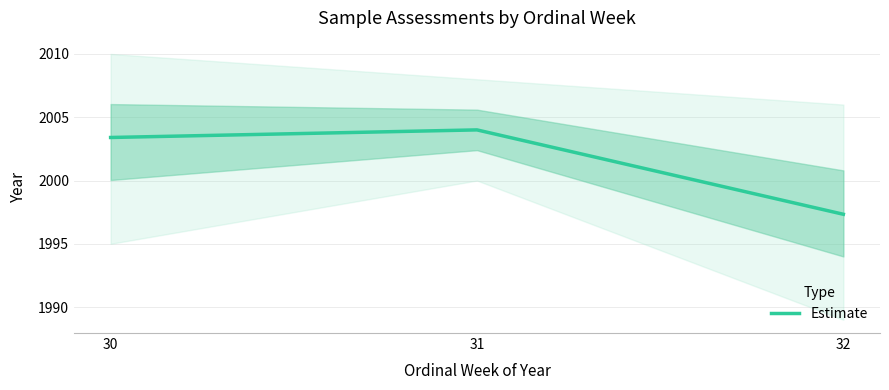

Rank the categories by value from highest to lowest.

31, 30, 32